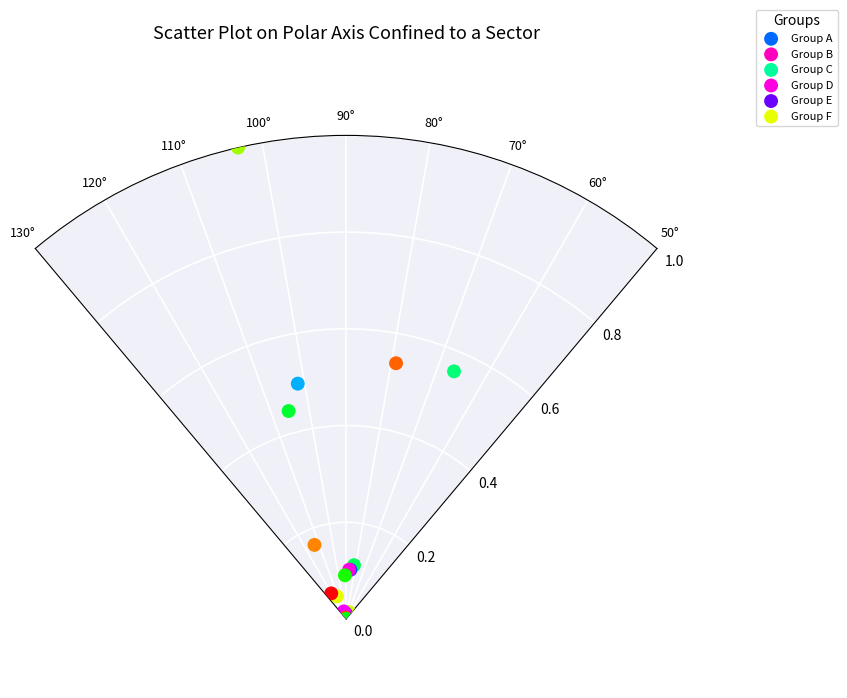

Which series contains the highest Y value?

Group E